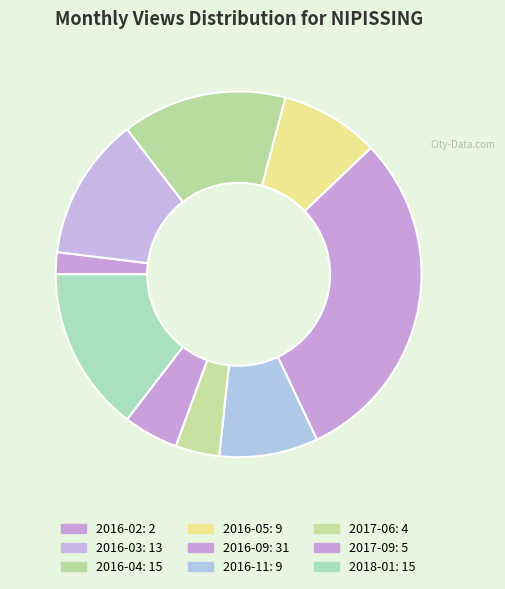

Which slice is the smallest?

2016-02